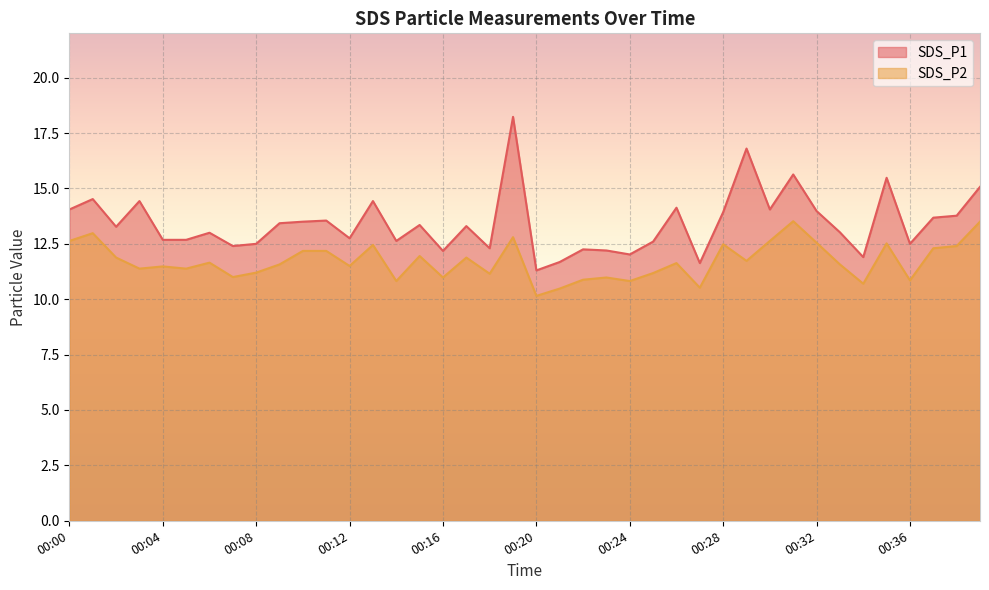

True or false: SDS_P1 has a value of 12.6 at 00:25.

True